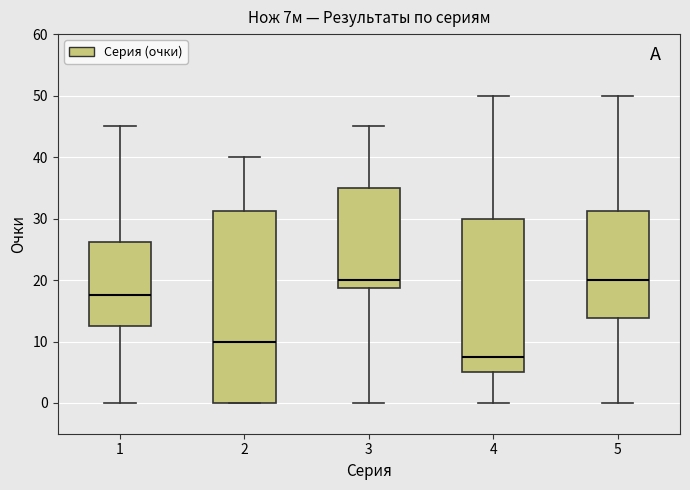

Comparing the boxes themselves (not the whiskers), which one is the tallest?

2